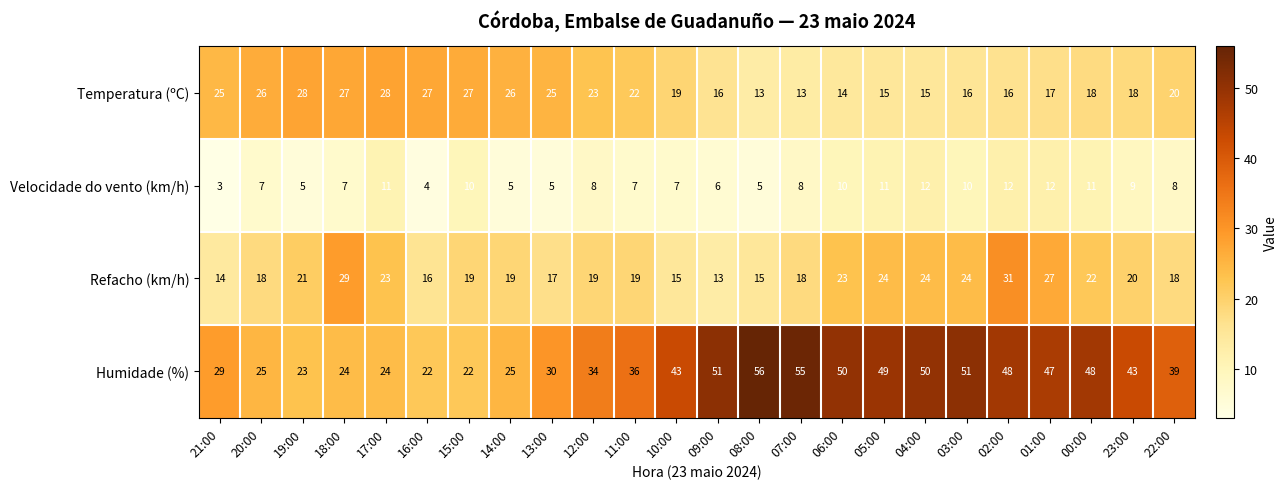

Where is Temperatura (ºC) nearest to the value 20?

22:00